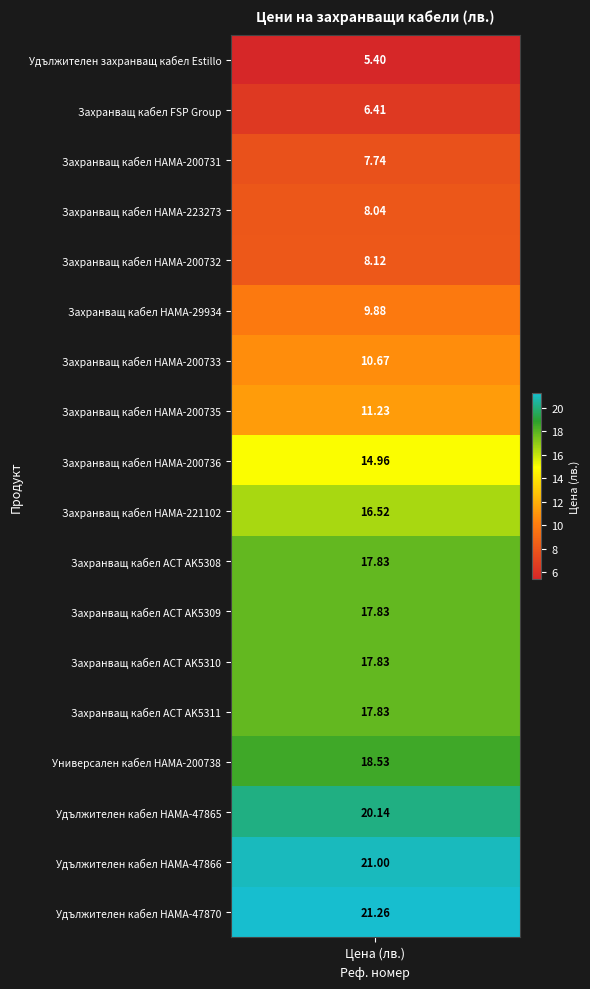

What is the smallest value displayed?

5.4